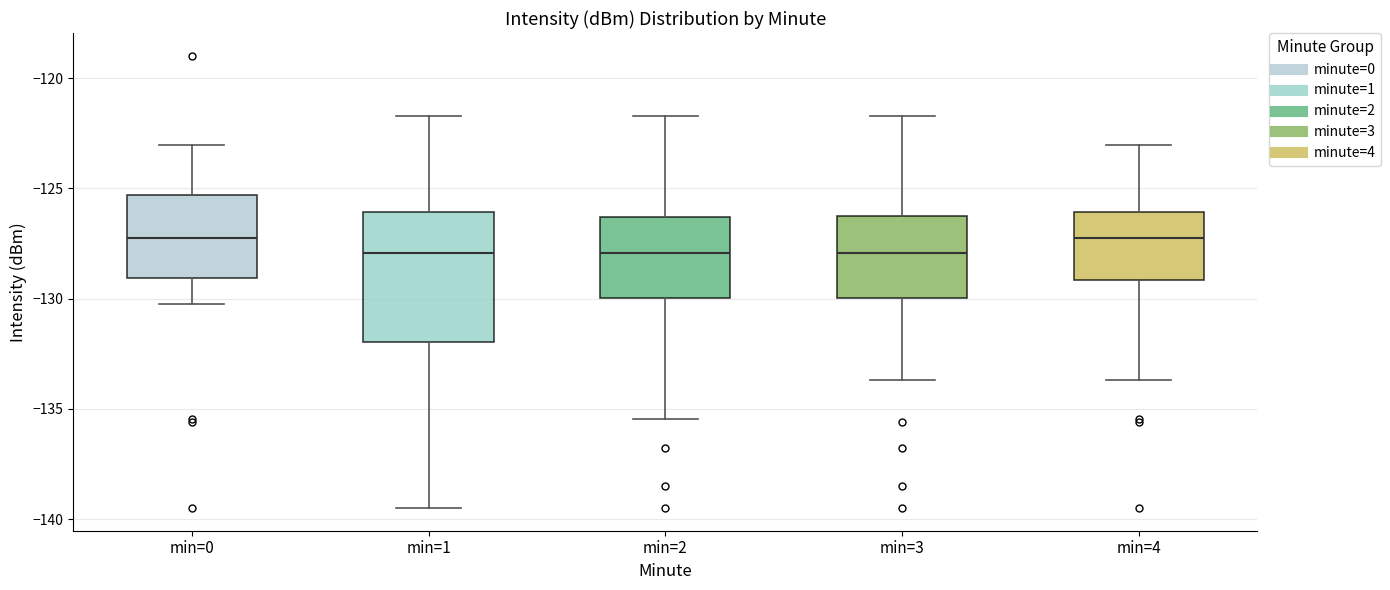

Where is the upper edge of the box for min=1 on the y-axis? The values are not printed on the chart, so give them approximately, as read against the axis.

-126.0